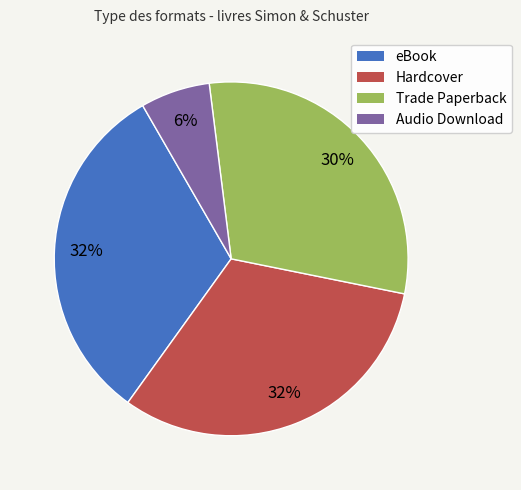

Between eBook and Audio Download, which is larger?

eBook